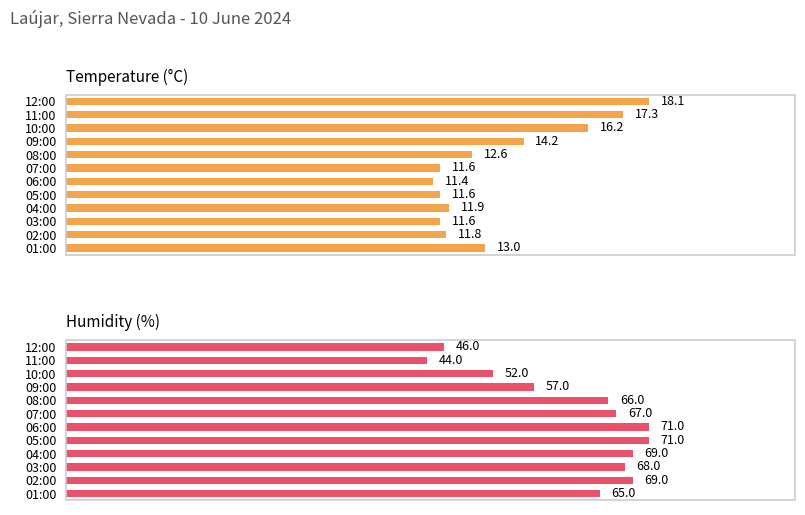

What is the sum of the Humidity (%) values at 10:00 and 02:00?

121.0